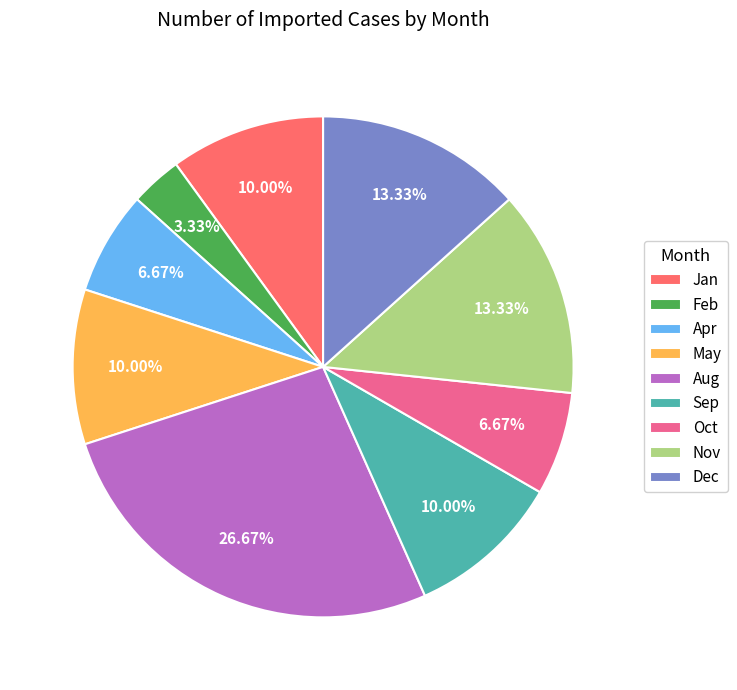

How many slices are in this pie chart?

9